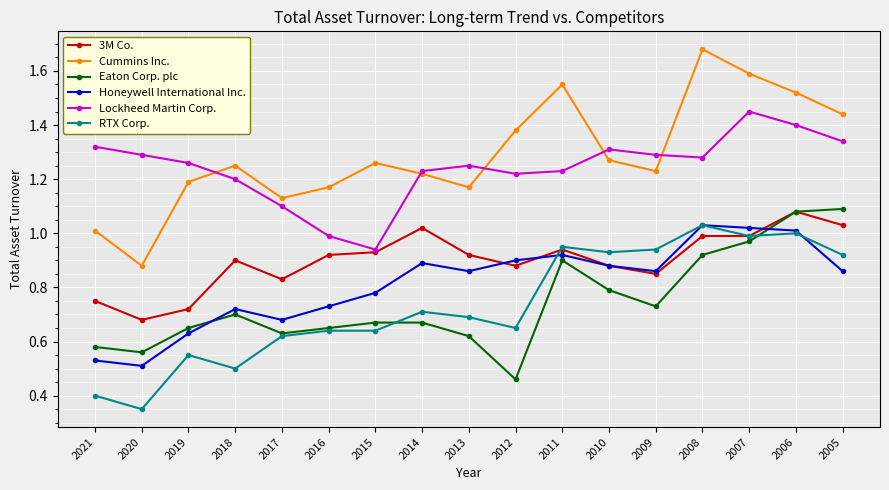

True or false: 3M Co. has a value of 0.7 at 2019.

True